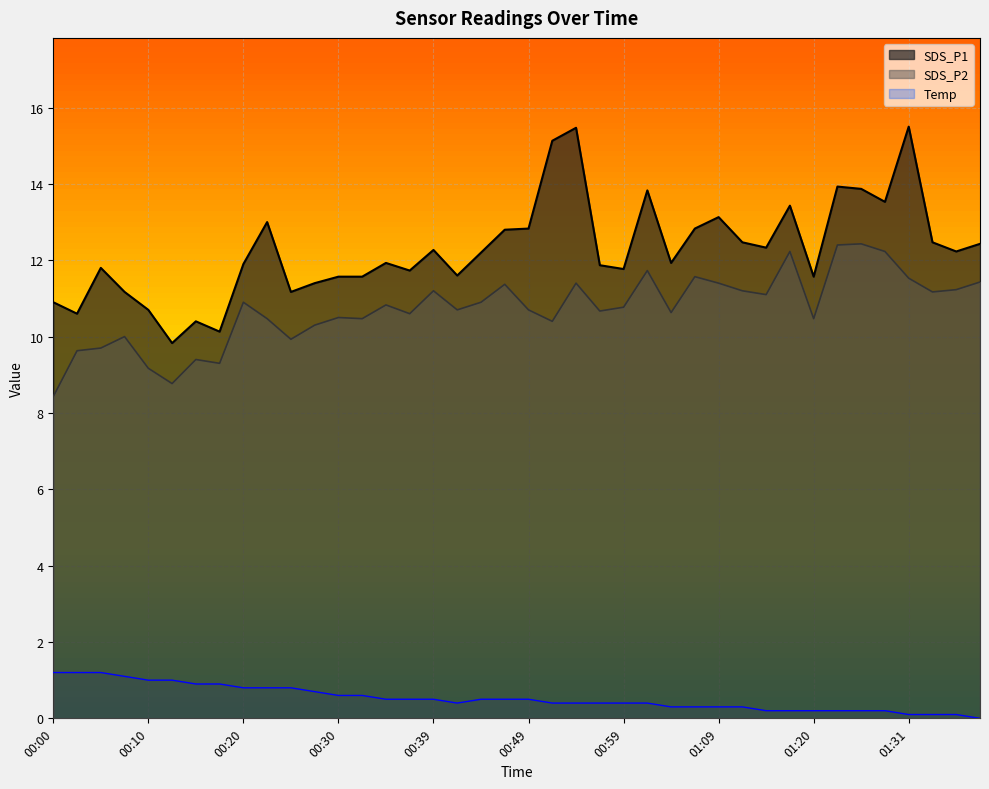

At 01:02, list the series in order from largest to smallest.

SDS_P1, SDS_P2, Temp